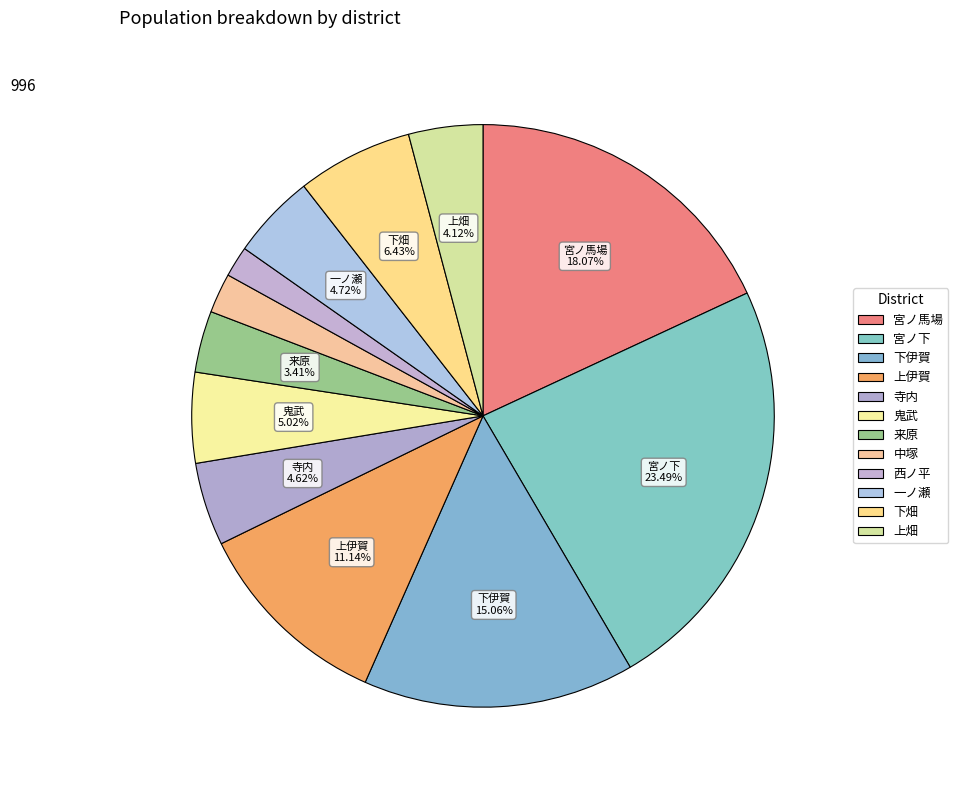

Count the number of slices in the pie.

12